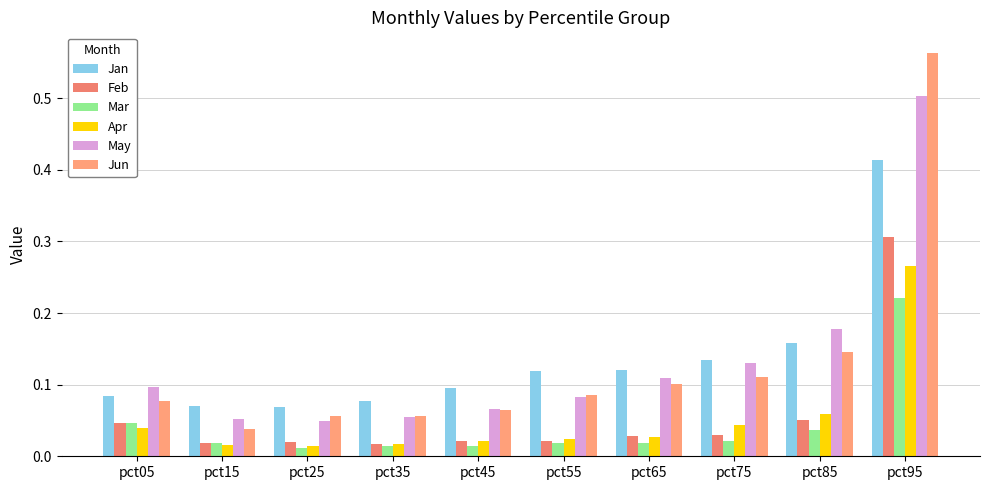

At pct85, list the series in order from smallest to largest.

Mar, Feb, Apr, Jun, Jan, May